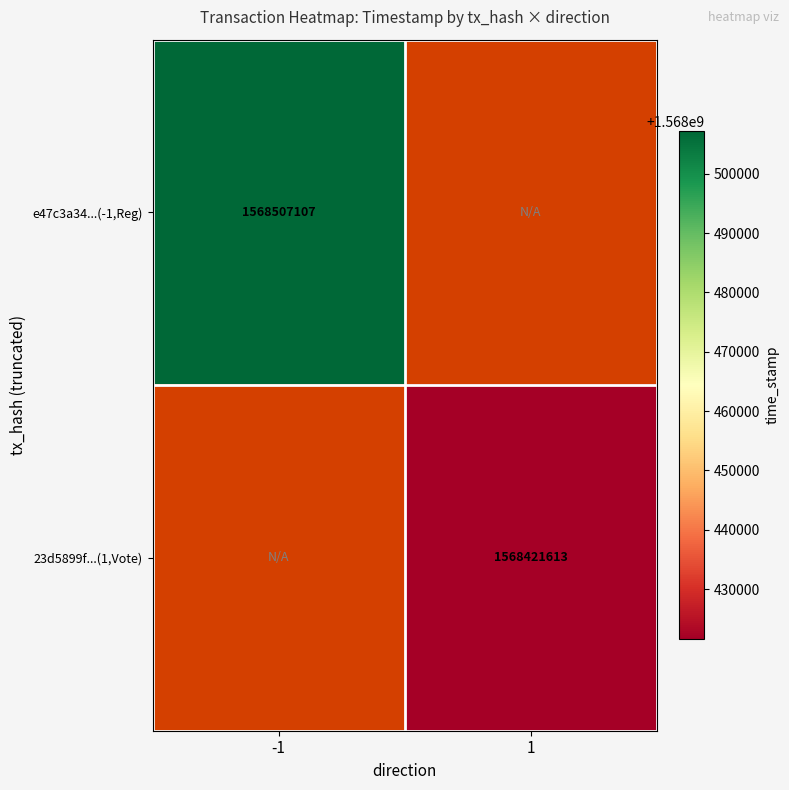

Which category has the lowest value across all series?

1